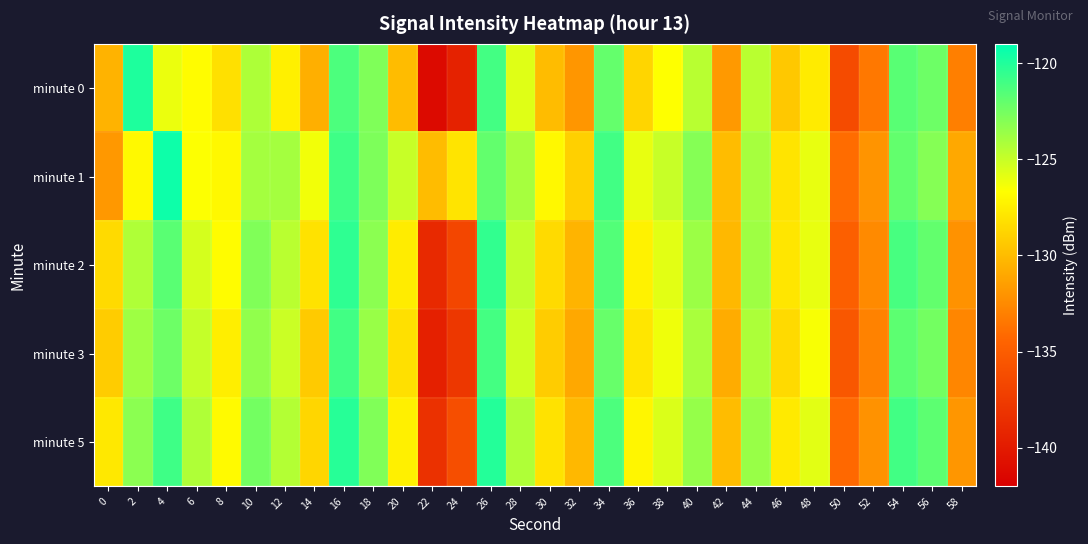

Between 24 and 14, which is larger?

14